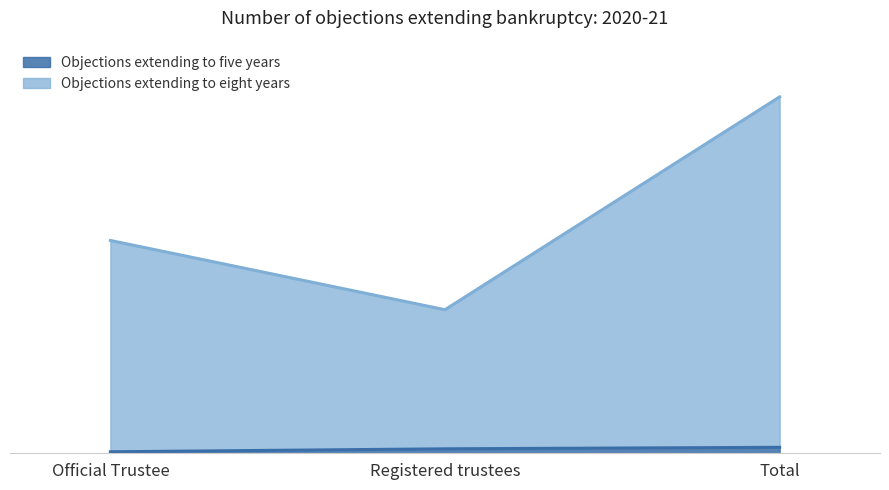

What is the smallest value displayed?

5